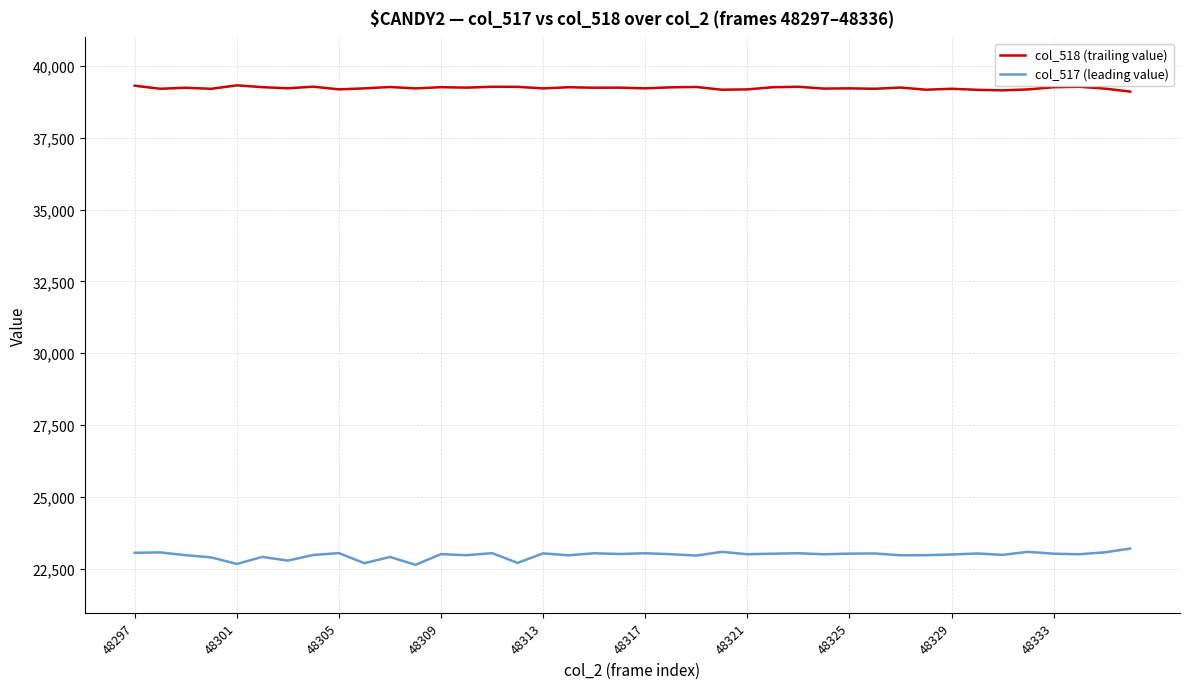

What is the minimum value shown in the chart?

22631